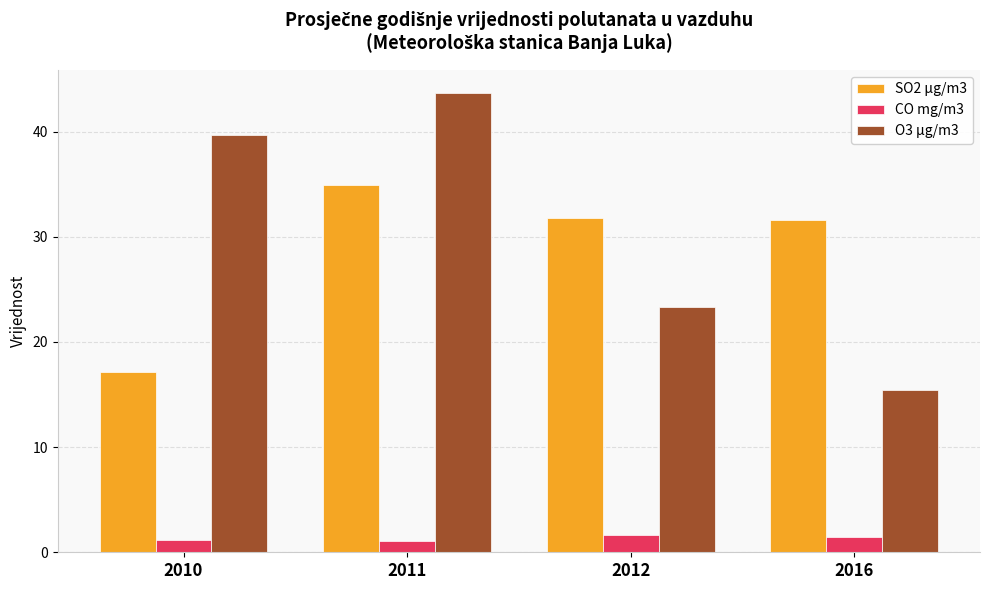

Which series has the largest total across all categories?

O3 µg/m3